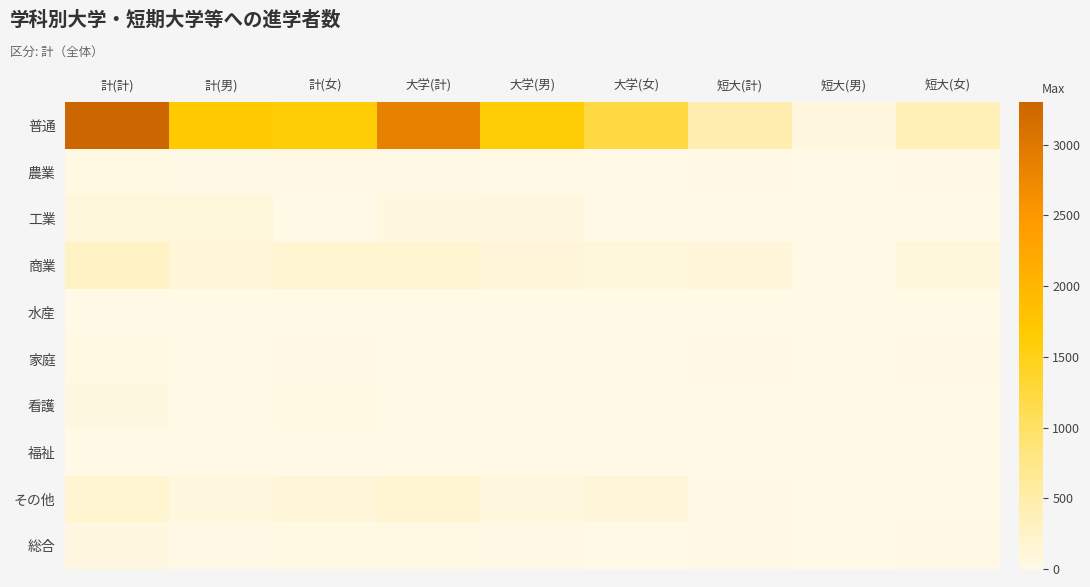

Which series has the largest range (max minus min)?

普通